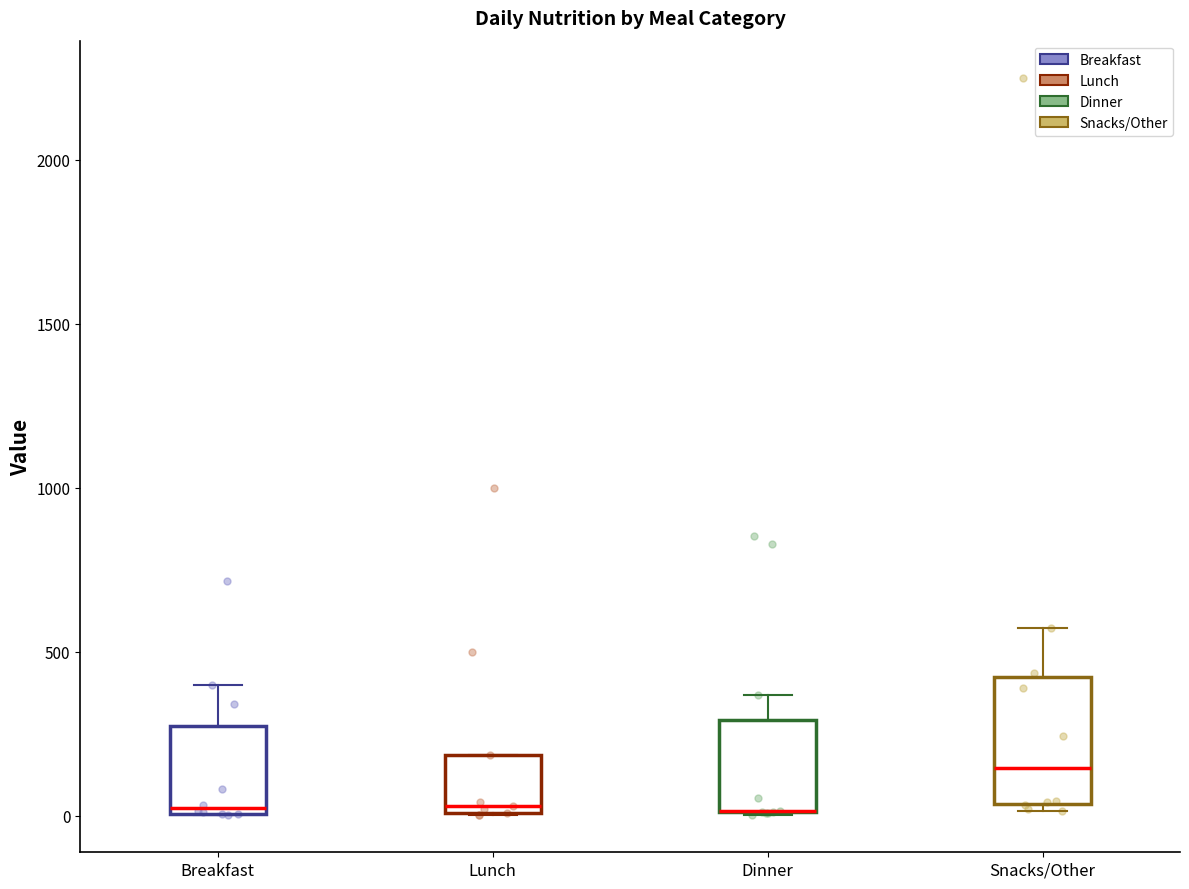

Where does the upper whisker of the box for Snacks/Other end on the y-axis? The values are not printed on the chart, so give them approximately, as read against the axis.

550